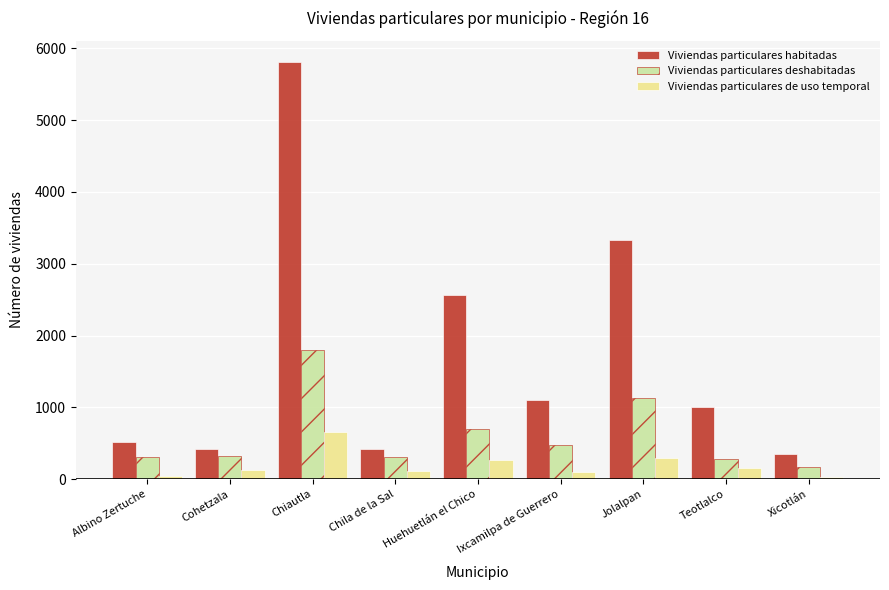

How many groups of bars are there?

9